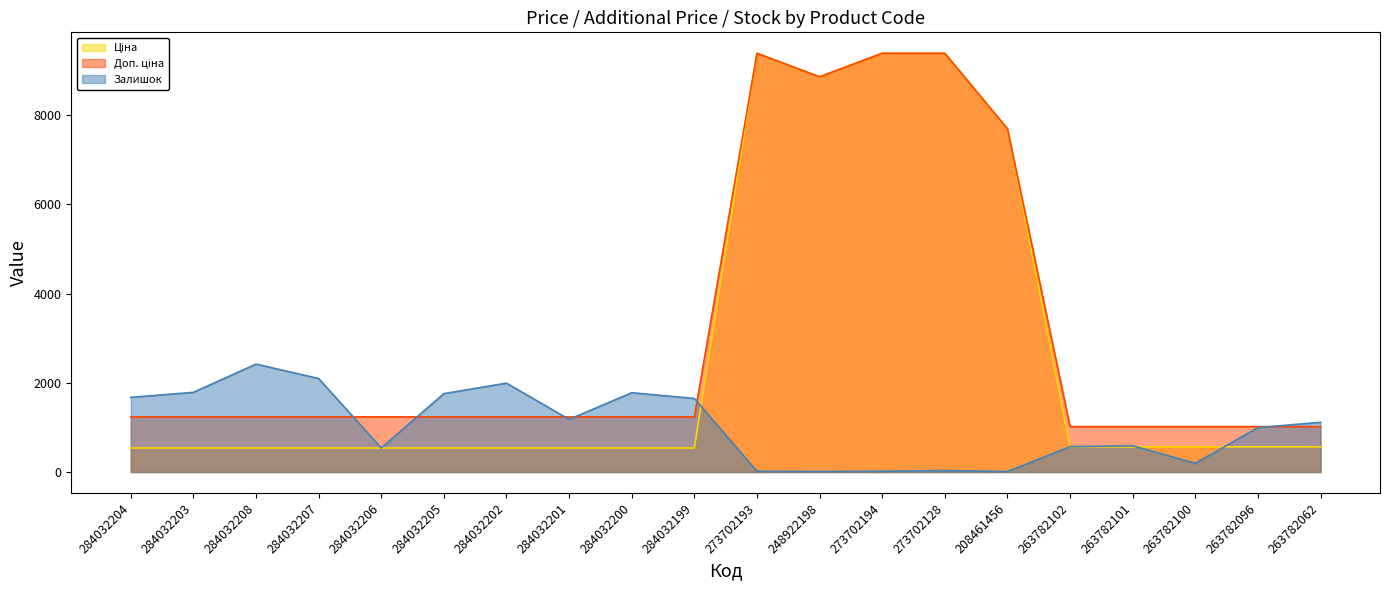

What is the difference between the Доп. ціна values at 248922198 and 273702128?

527.3